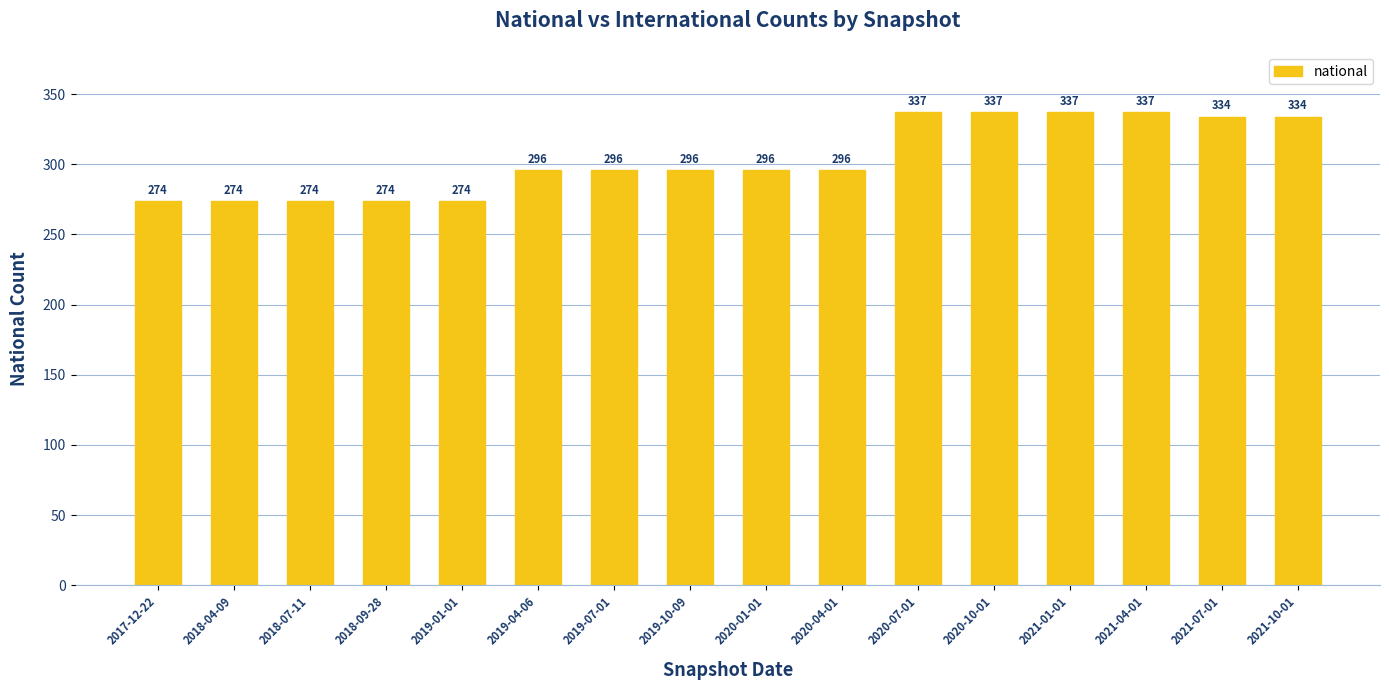

How many bars are there in total?

16